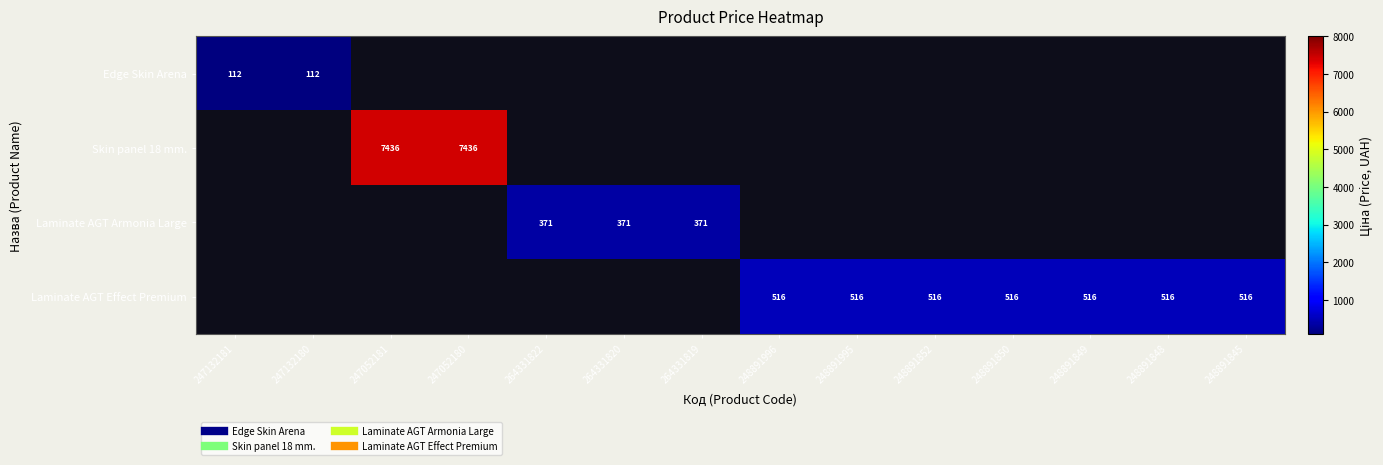

Read the Laminate AGT Effect Premium value at 248891852.

515.8